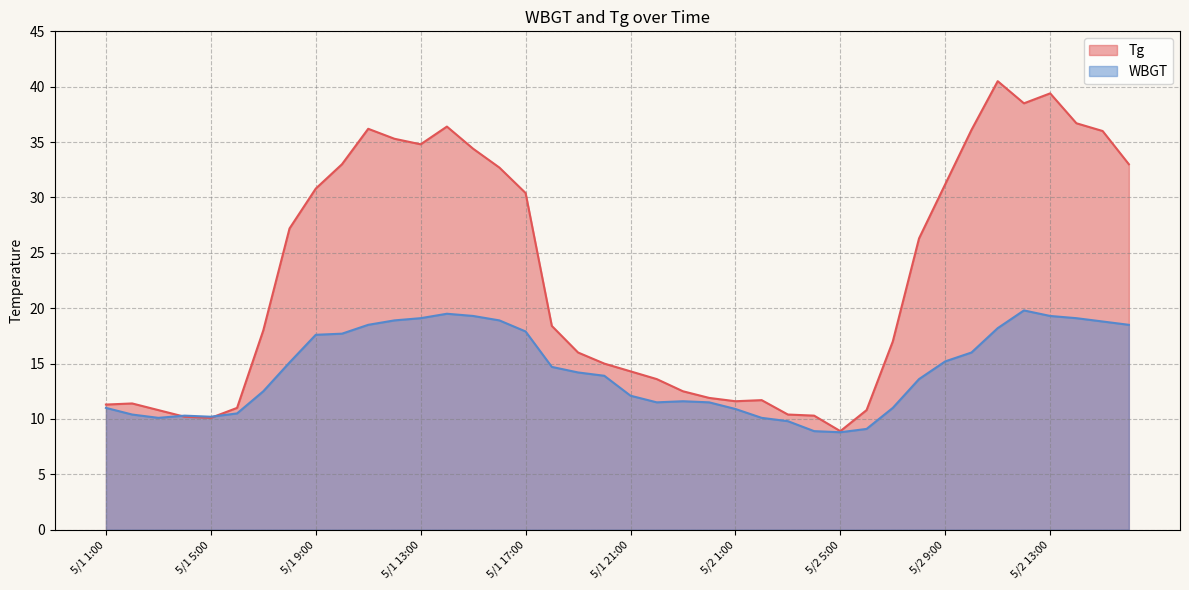

Reading left to right, transcribe all the data shown in this chart.

Tg: 5/1 1:00=11.3	5/1 2:00=11.4	5/1 3:00=10.8	5/1 4:00=10.2	5/1 5:00=10.1	5/1 6:00=11.0	5/1 7:00=18.0	5/1 8:00=27.2	5/1 9:00=30.8	5/1 10:00=33.0	5/1 11:00=36.2	5/1 12:00=35.3	5/1 13:00=34.8	5/1 14:00=36.4	5/1 15:00=34.4	5/1 16:00=32.7	5/1 17:00=30.4	5/1 18:00=18.4	5/1 19:00=16.0	5/1 20:00=15.0	5/1 21:00=14.3	5/1 22:00=13.6	5/1 23:00=12.5	5/1 24:00=11.9	5/2 1:00=11.6	5/2 2:00=11.7	5/2 3:00=10.4	5/2 4:00=10.3	5/2 5:00=8.9	5/2 6:00=10.8	5/2 7:00=17.0	5/2 8:00=26.3	5/2 9:00=31.2	5/2 10:00=36.1	5/2 11:00=40.5	5/2 12:00=38.5	5/2 13:00=39.4	5/2 14:00=36.7	5/2 15:00=36.0	5/2 16:00=33.0
WBGT: 5/1 1:00=11.0	5/1 2:00=10.4	5/1 3:00=10.1	5/1 4:00=10.3	5/1 5:00=10.2	5/1 6:00=10.5	5/1 7:00=12.5	5/1 8:00=15.1	5/1 9:00=17.6	5/1 10:00=17.7	5/1 11:00=18.5	5/1 12:00=18.9	5/1 13:00=19.1	5/1 14:00=19.5	5/1 15:00=19.3	5/1 16:00=18.9	5/1 17:00=17.9	5/1 18:00=14.7	5/1 19:00=14.2	5/1 20:00=13.9	5/1 21:00=12.1	5/1 22:00=11.5	5/1 23:00=11.6	5/1 24:00=11.5	5/2 1:00=10.9	5/2 2:00=10.1	5/2 3:00=9.8	5/2 4:00=8.9	5/2 5:00=8.8	5/2 6:00=9.1	5/2 7:00=11.0	5/2 8:00=13.6	5/2 9:00=15.2	5/2 10:00=16.0	5/2 11:00=18.2	5/2 12:00=19.8	5/2 13:00=19.3	5/2 14:00=19.1	5/2 15:00=18.8	5/2 16:00=18.5